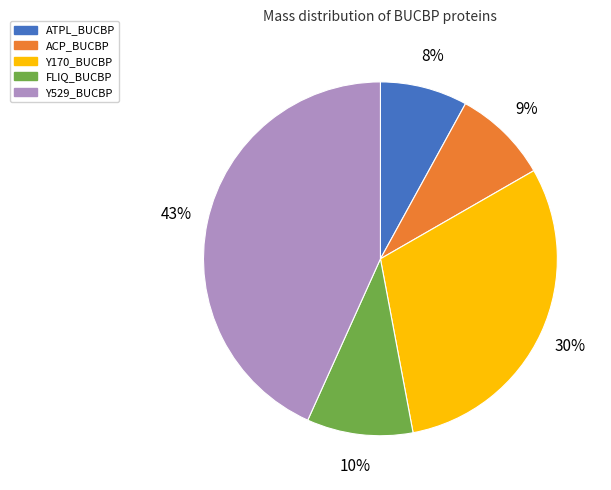

The Y170_BUCBP slice represents 30% of the pie. True or false?

True